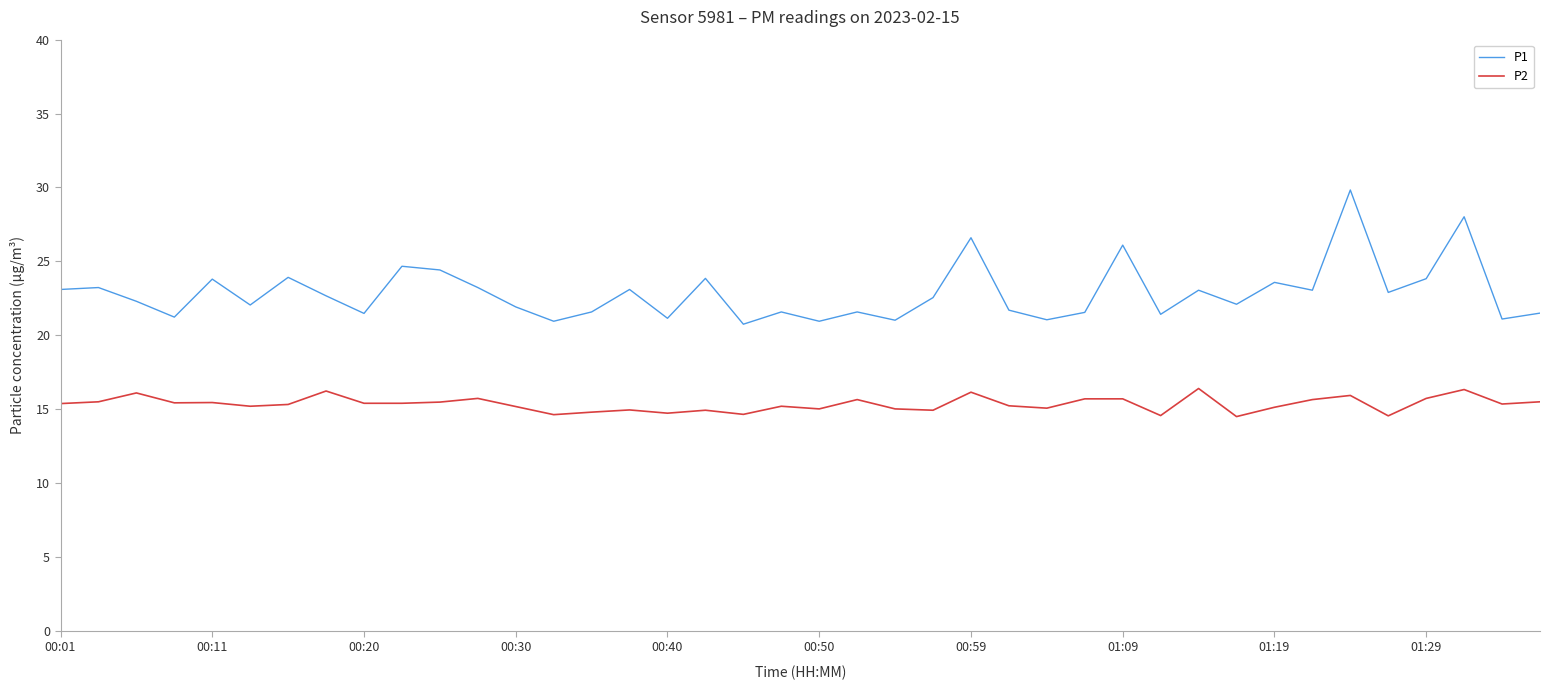

What is the difference between the maximum and minimum values in the P1 series?

9.1